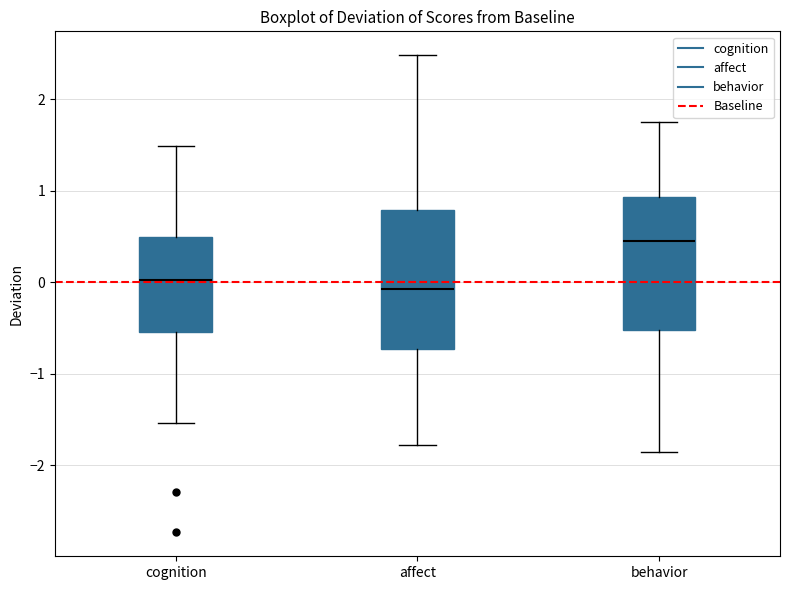

Reading left to right, transcribe this box plot: for each box, give where its median line is, the range the box spans, and where its two whiskers end, as read against the y-axis. The values are not printed on the chart, so give them approximately, as read against the axis.

cognition: median 0.0, box -0.5 to 0.5, whiskers -1.5 to 1.5
affect: median -0.1, box -0.7 to 0.8, whiskers -1.8 to 2.5
behavior: median 0.5, box -0.5 to 0.9, whiskers -1.9 to 1.7